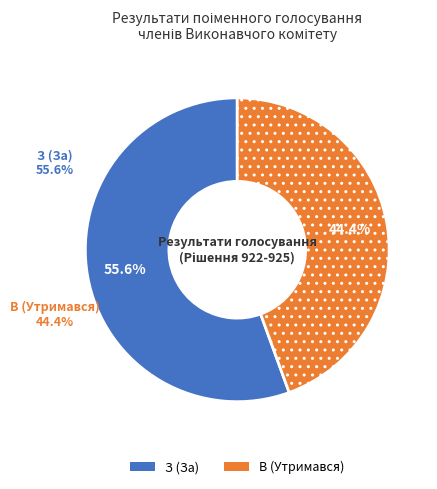

Is it true that З (За) is 56% of the pie?

True